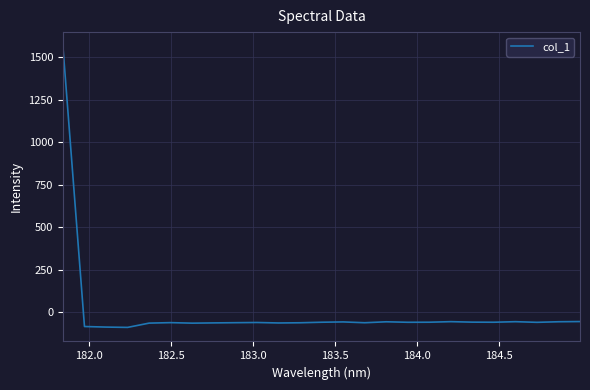

What is the minimum value shown in the chart?

-87.9